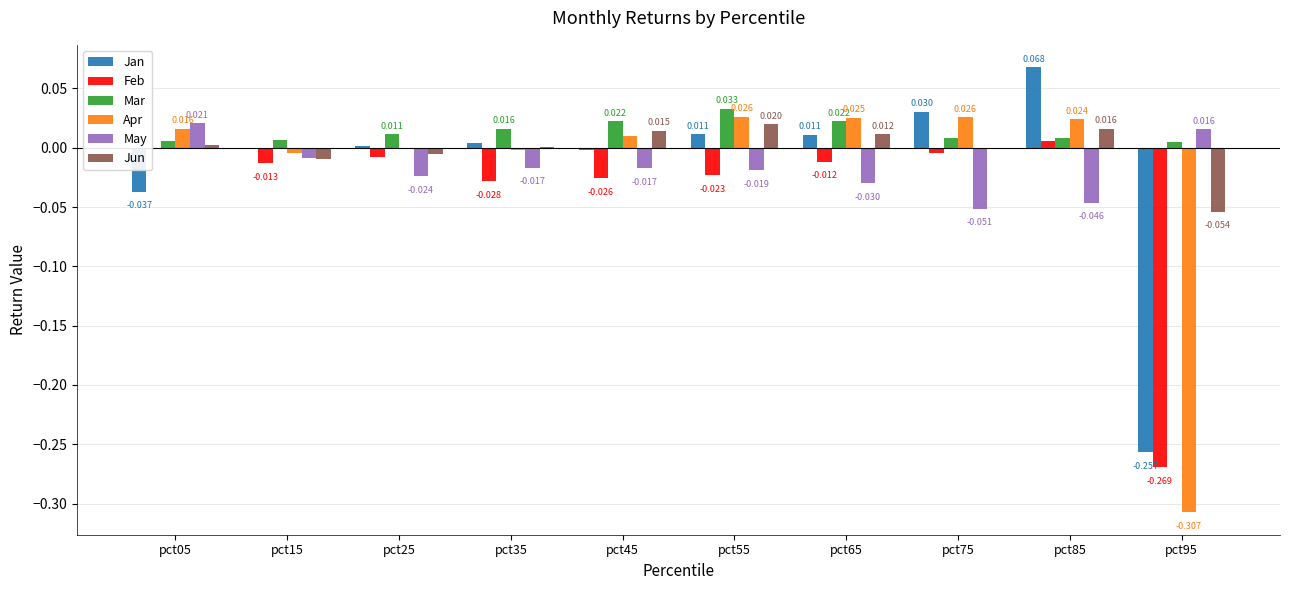

Count the May values in the range 0 to 1.

2